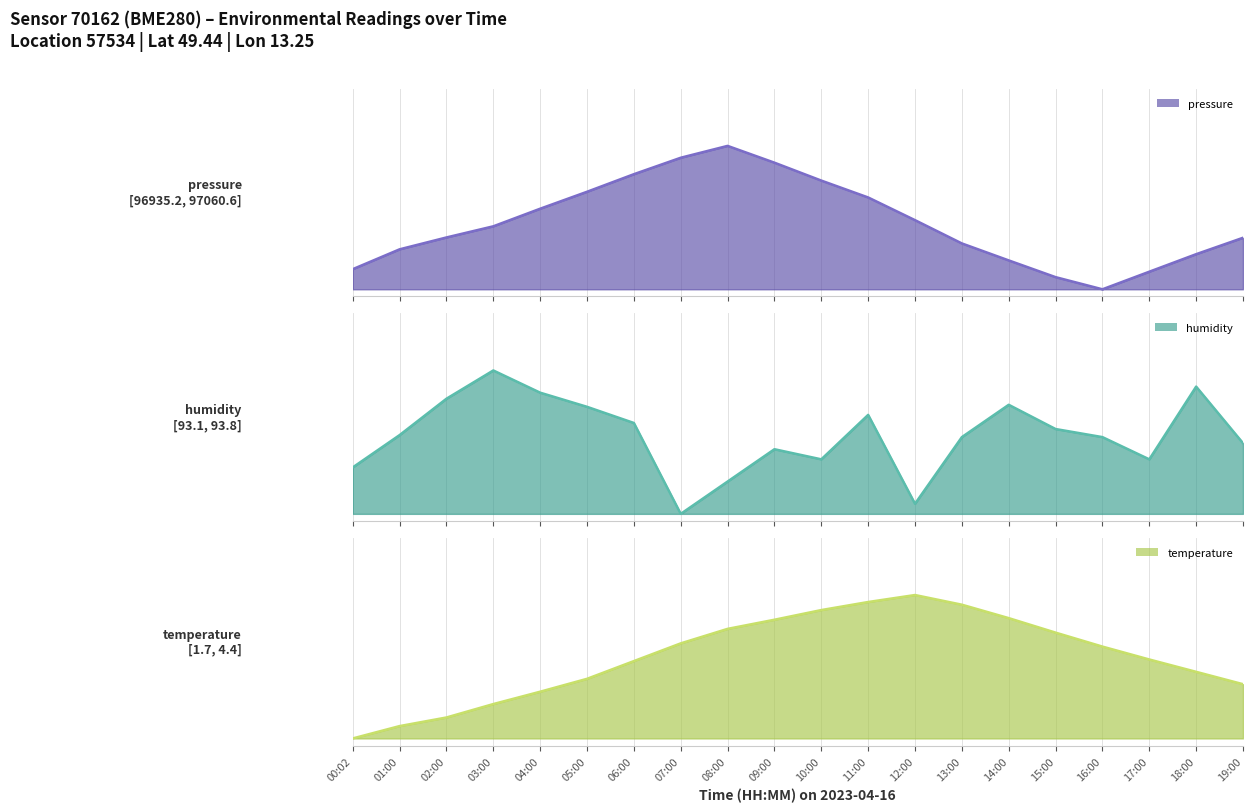

Is the value of humidity line at 19:00 greater than the value of temperature line at 17:00?

No